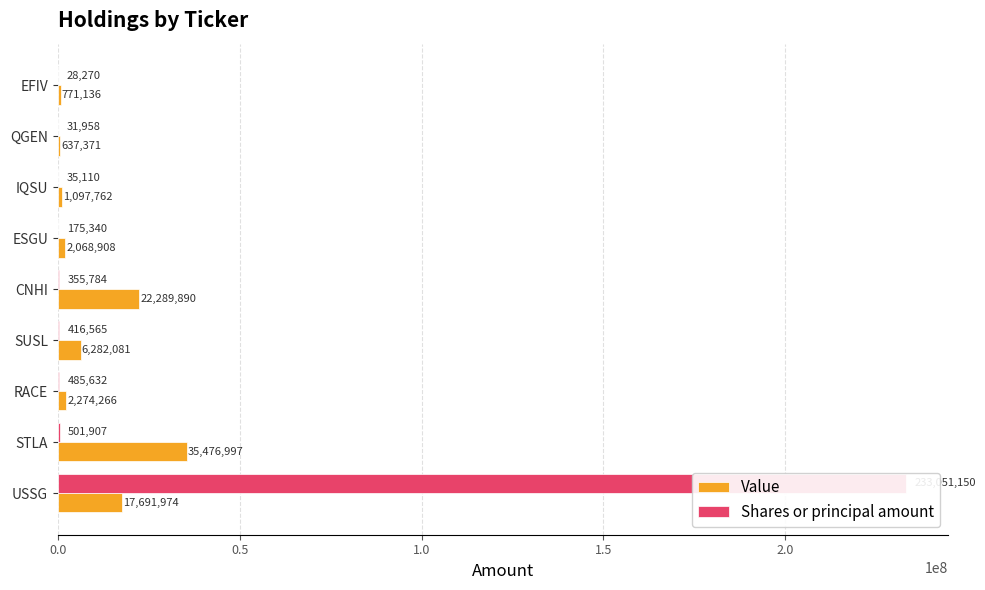

What is the difference between the second highest and minimum values in the Shares or principal amount series?

473637